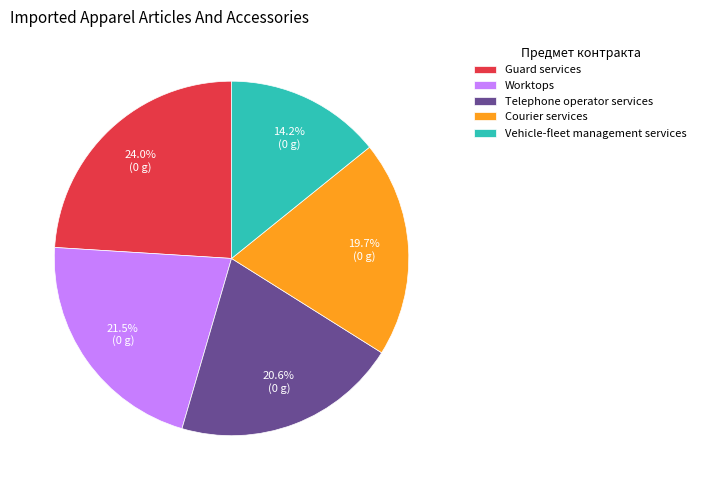

To the nearest percent, what is the difference between the Courier services and Vehicle-fleet management services slice percentages?

6%